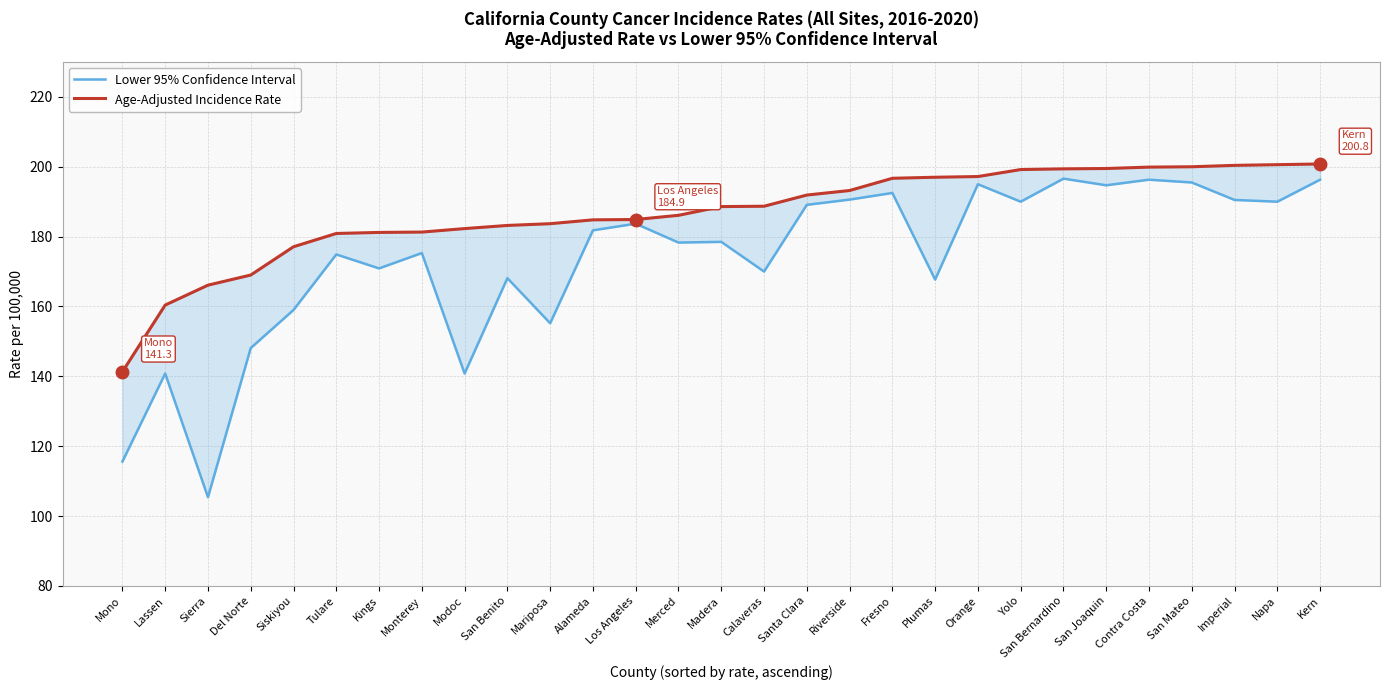

Which label corresponds to the largest value in the chart?

Kern